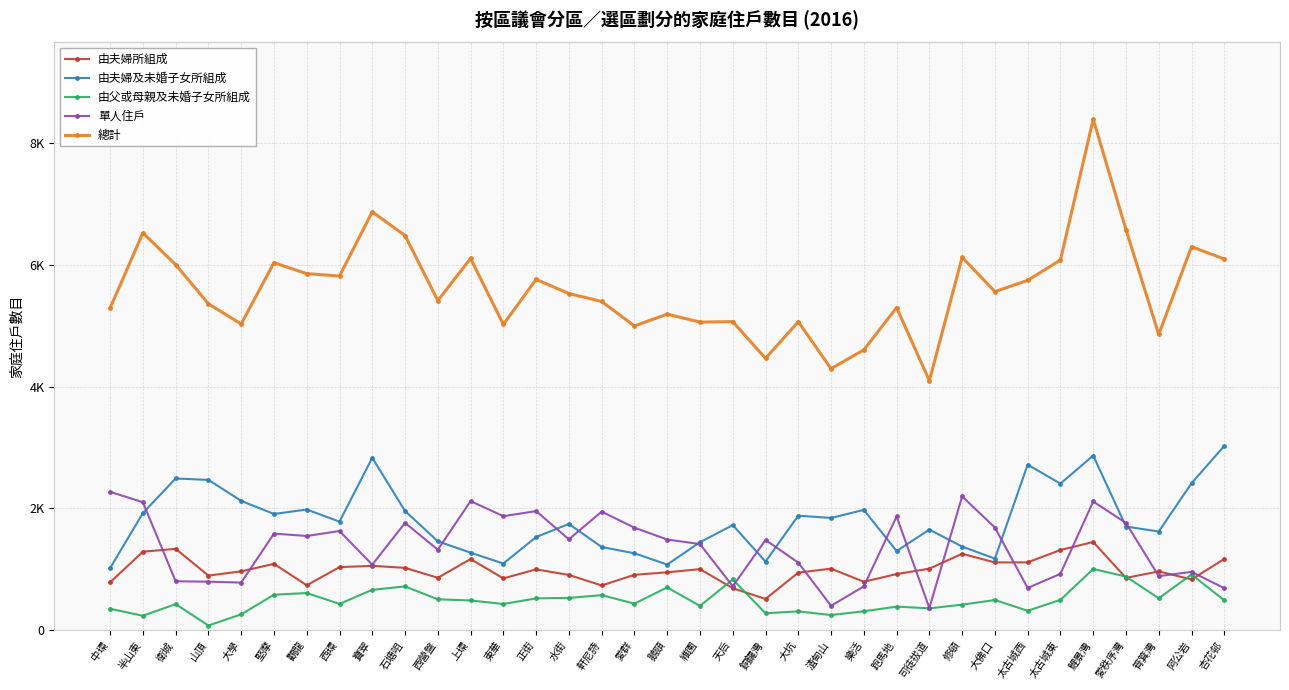

What are all the series names shown in the legend?

由夫婦所組成, 由夫婦及未婚子女所組成, 由父或母親及未婚子女所組成, 單人住戶, 總計